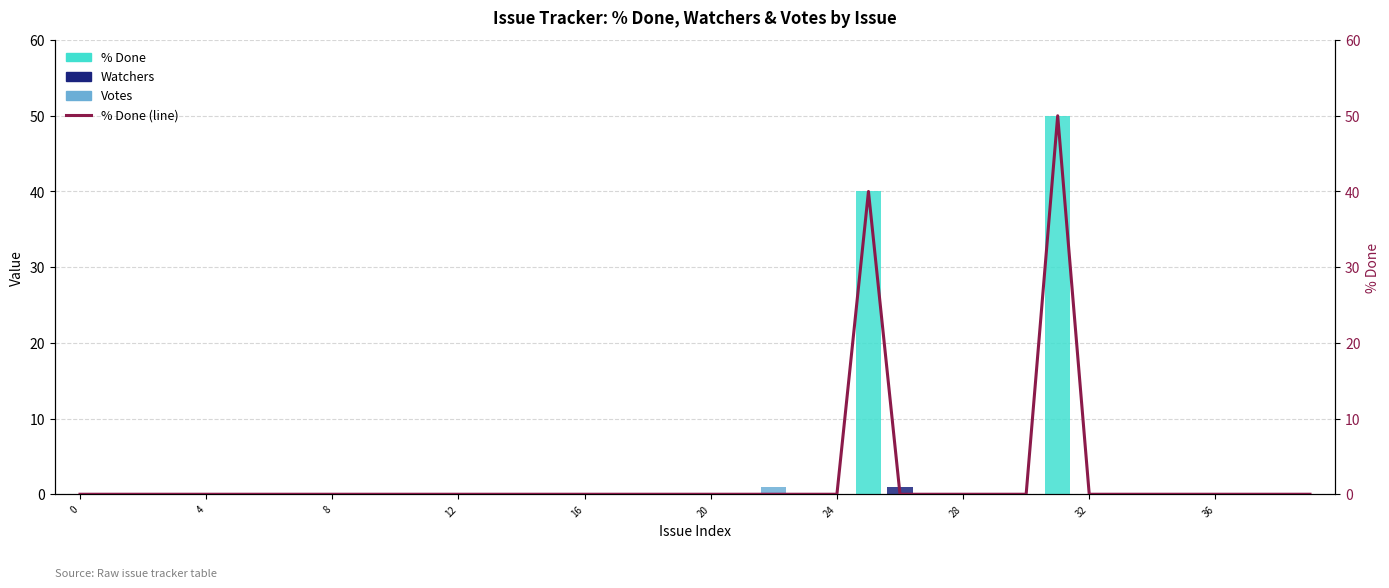

Is it true that Watchers equals 0 at 30?

True